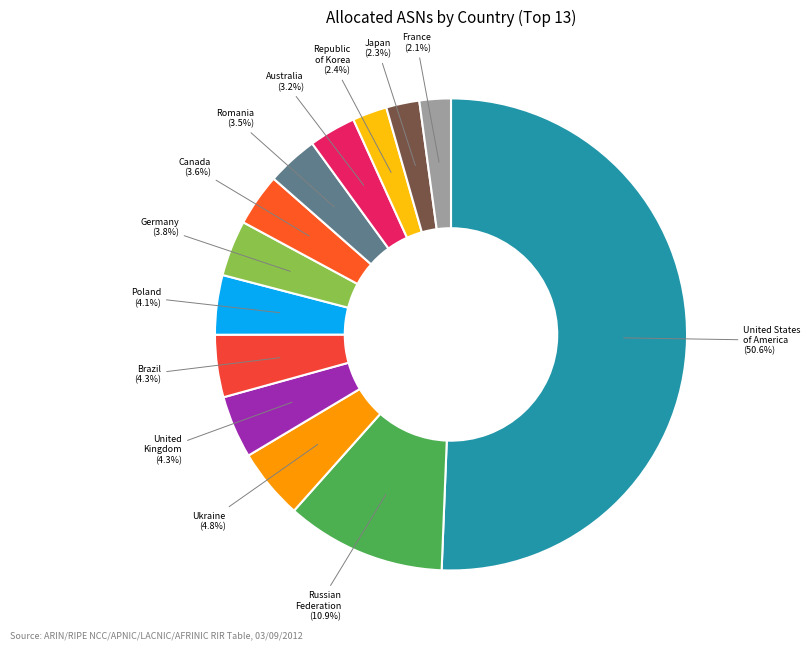

To the nearest percent, what percentage of the pie is Brazil?

4%